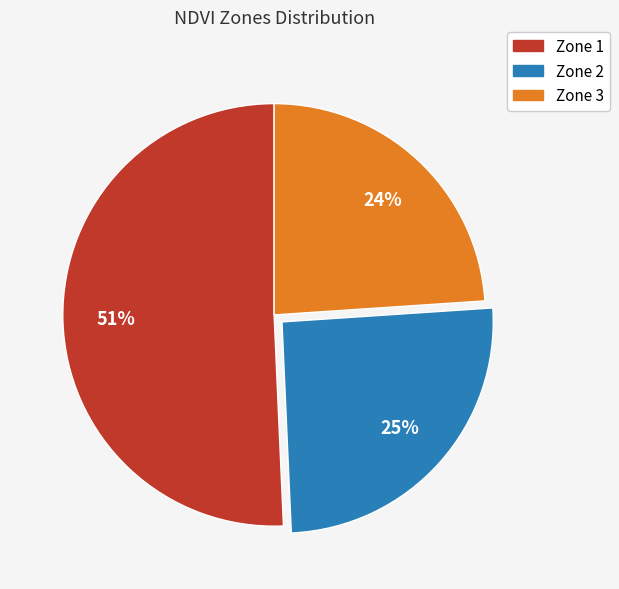

How many segments does this pie chart have?

3